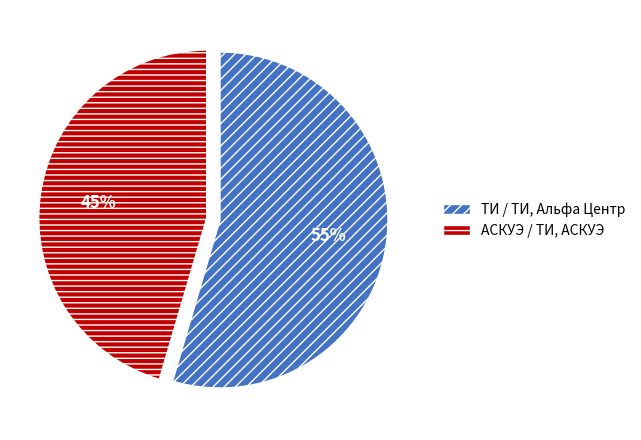

Combined, do АСКУЭ / ТИ, АСКУЭ and ТИ / ТИ, Альфа Центр account for over 50%?

Yes